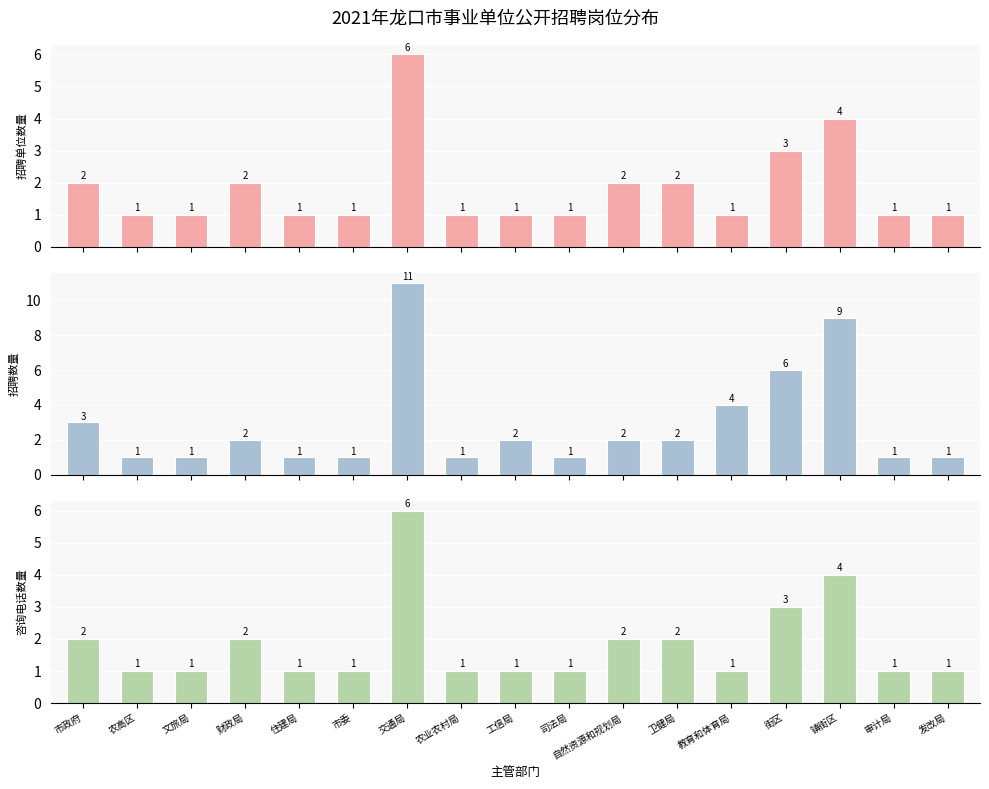

What is the label of the 10th bar from the right?

农业农村局